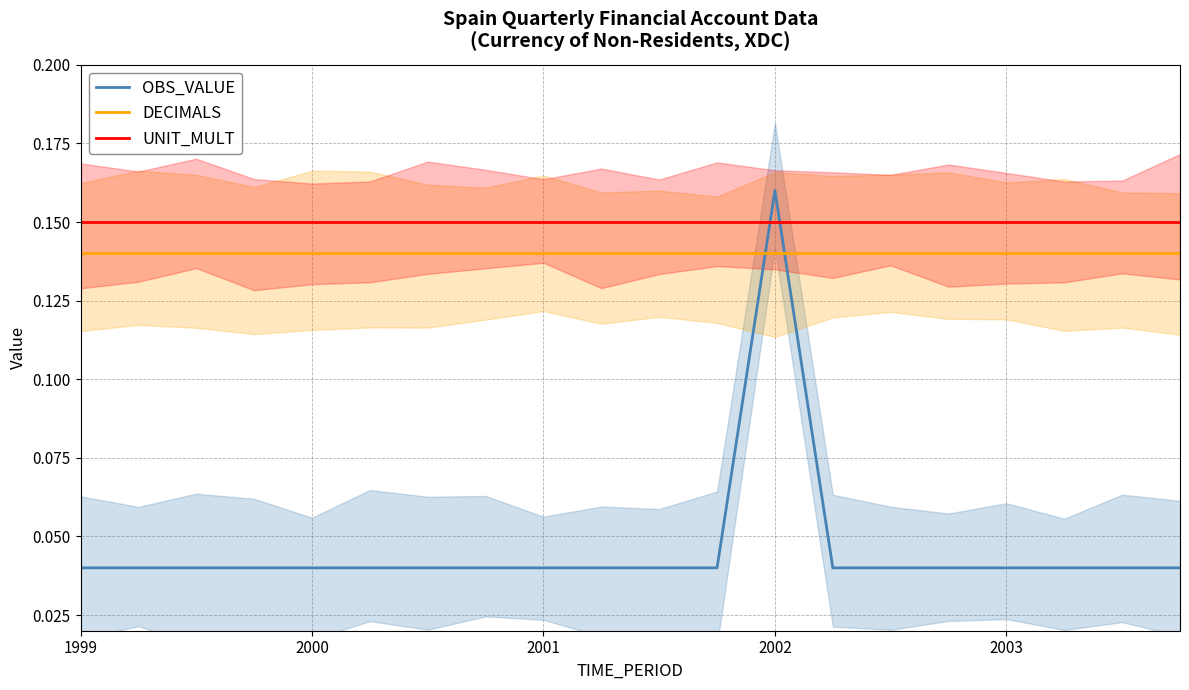

What are all the series names shown in the legend?

OBS_VALUE, DECIMALS, UNIT_MULT